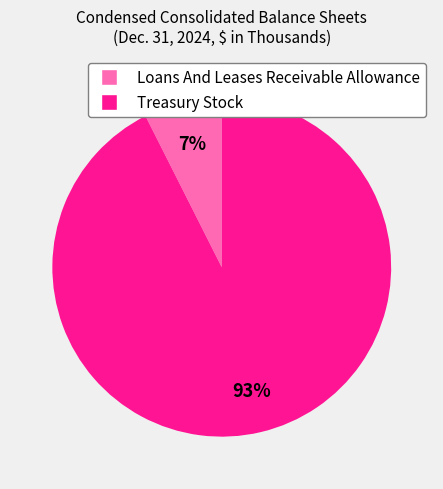

Is it true that Treasury Stock is 80% of the pie?

False